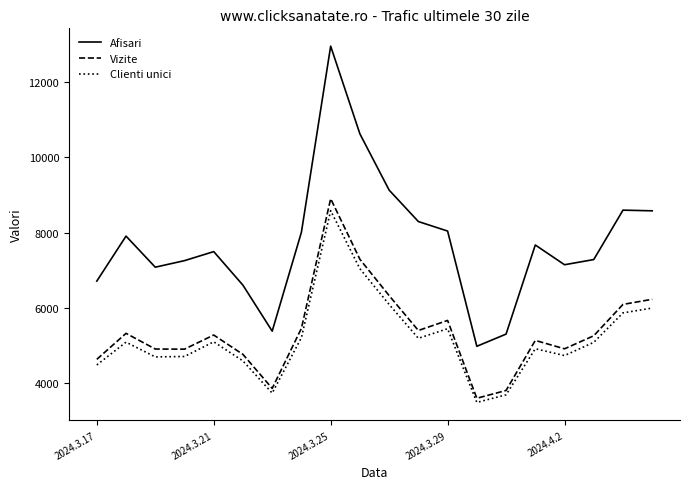

True or false: Vizite and Afisari cross at least once.

False